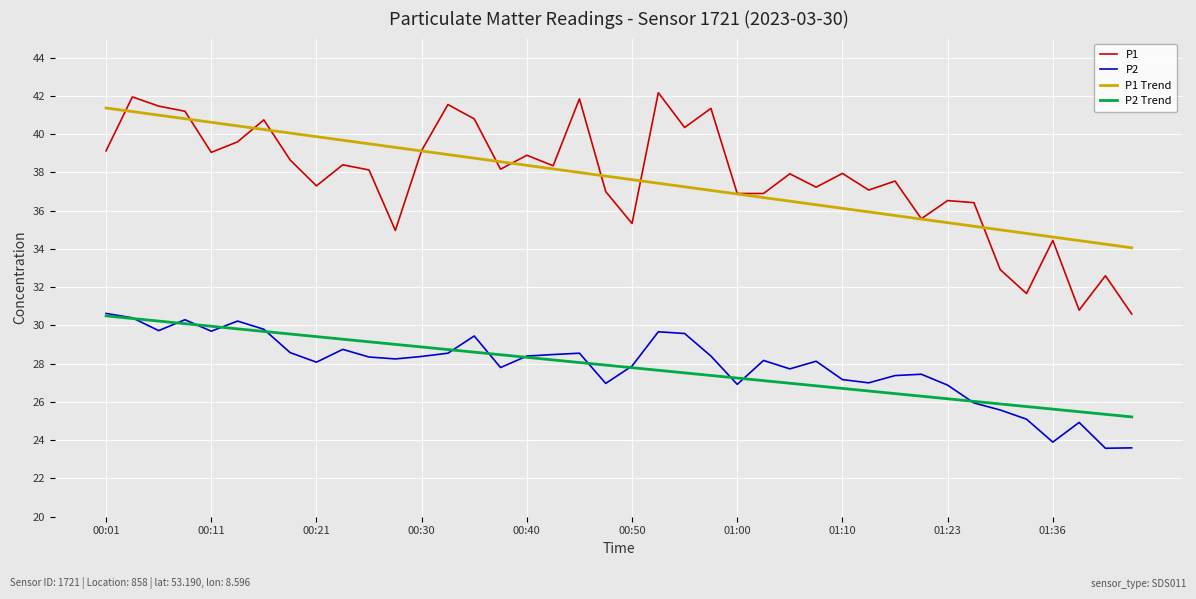

What is the difference between the maximum and minimum values in the P1 Trend series?

7.3